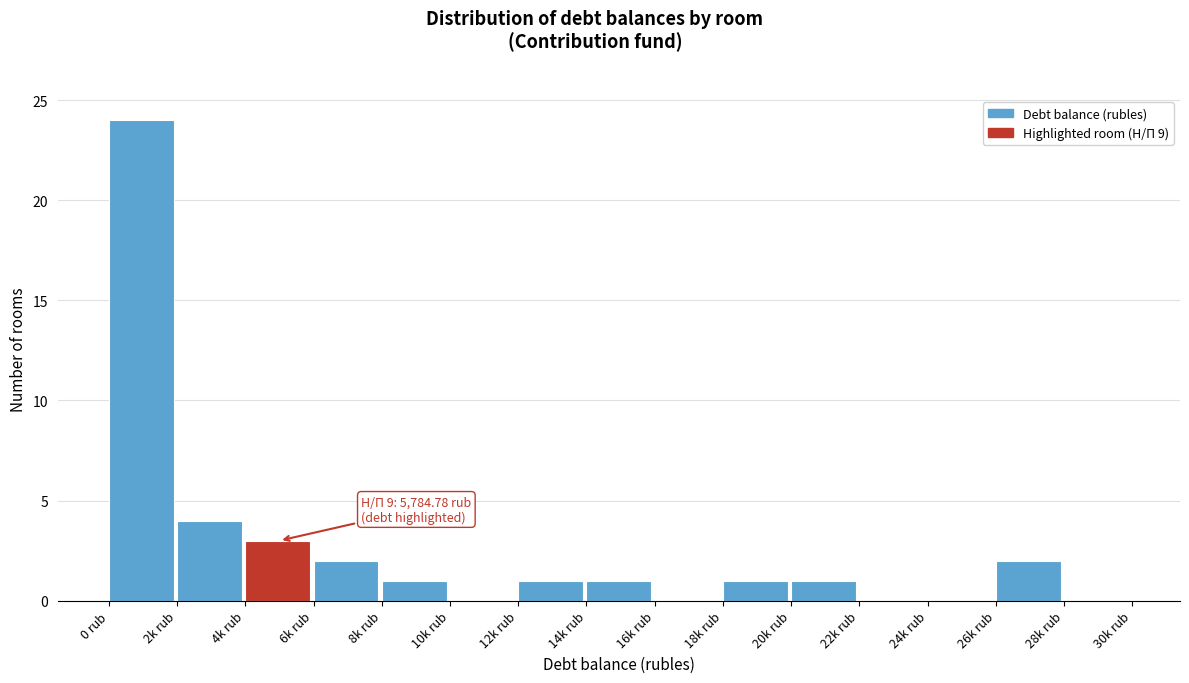

Reading right to left, extract all data points from this chart.

28k rub=0	26k rub=2	24k rub=0	22k rub=0	20k rub=1	18k rub=1	16k rub=0	14k rub=1	12k rub=1	10k rub=0	8k rub=1	6k rub=2	4k rub=3	2k rub=4	0 rub=24